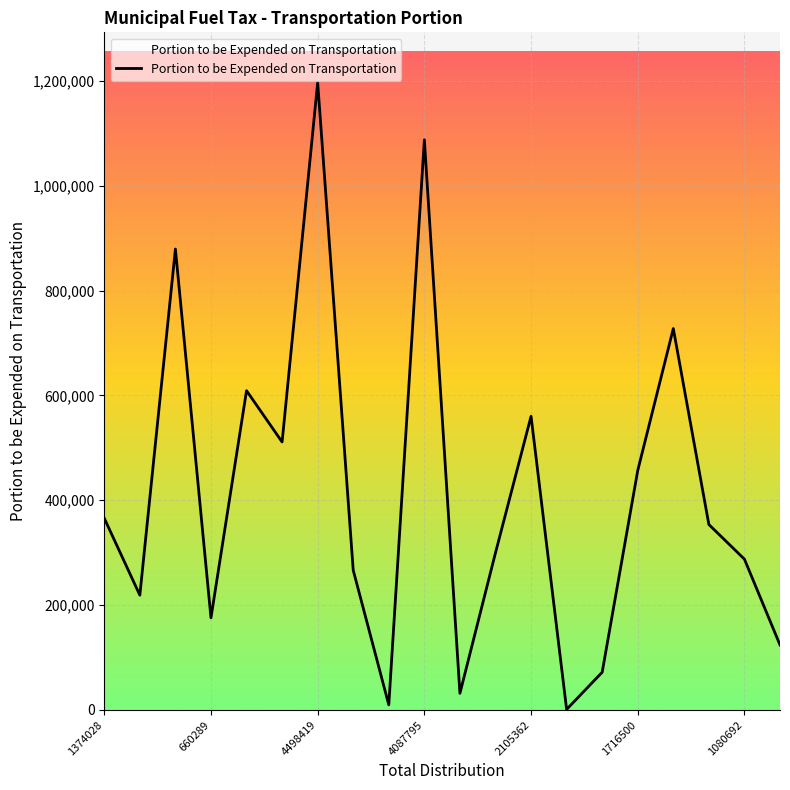

What is the maximum value shown in the chart?

1197029.3